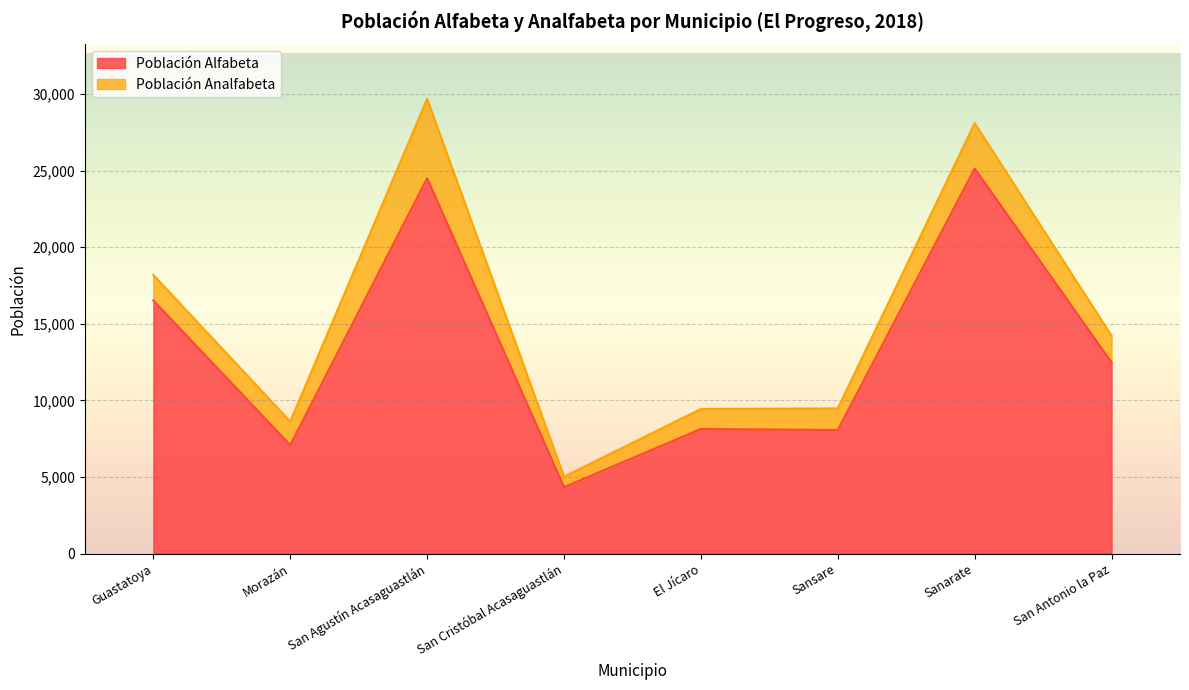

Which label corresponds to the smallest value in the chart?

San Cristóbal Acasaguastlán